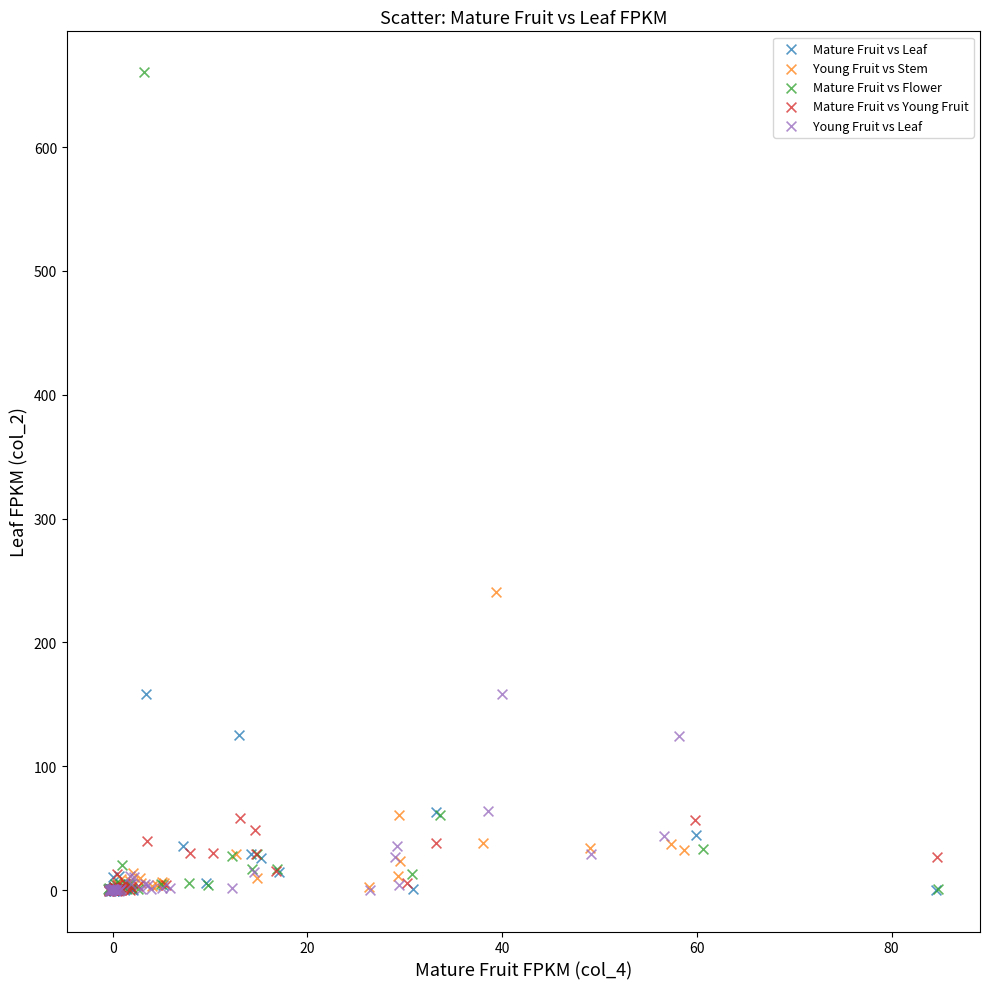

Which series contains the highest Y value?

Mature Fruit vs Flower